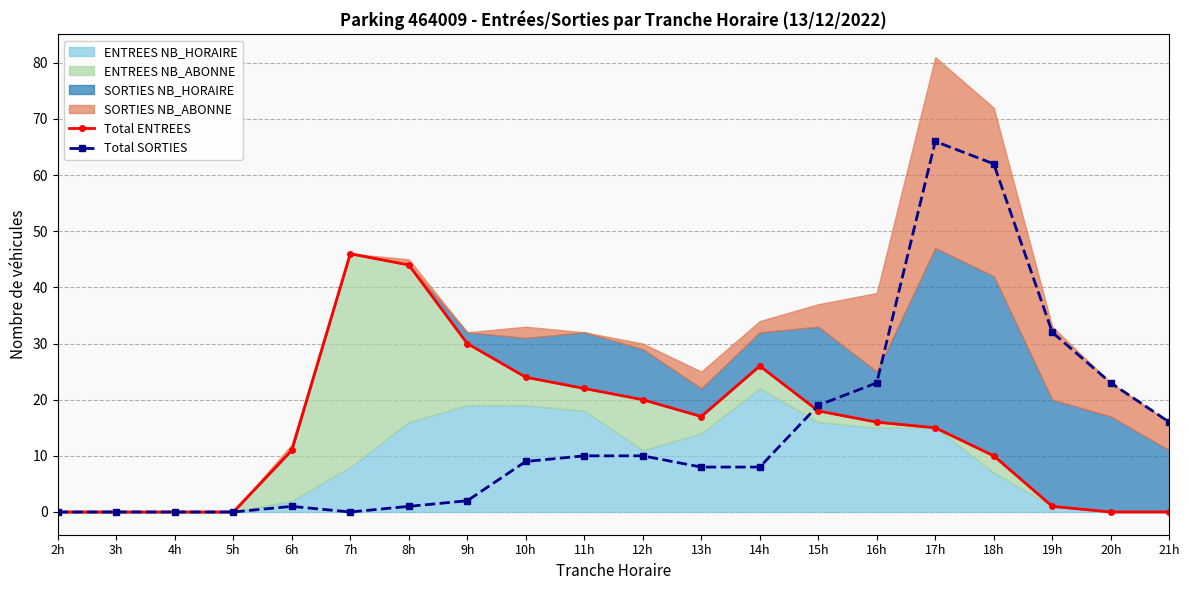

What is the highest value of the Total ENTREES series?

46